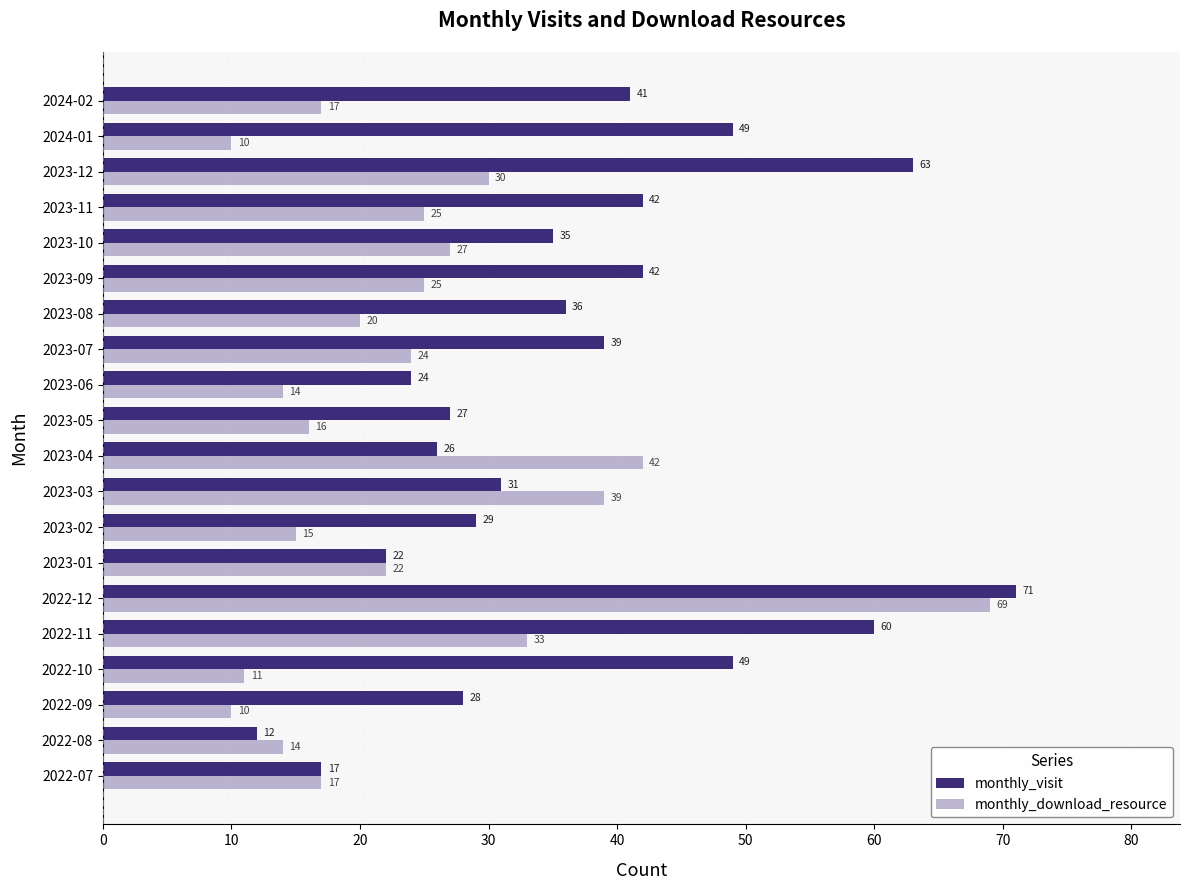

Read the monthly_download_resource value at 2023-04.

42